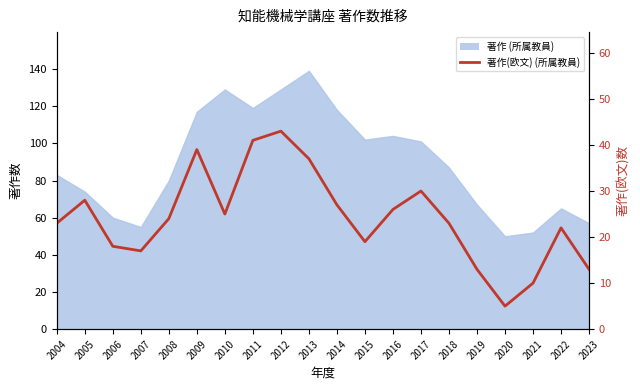

What is the smallest value displayed?

5